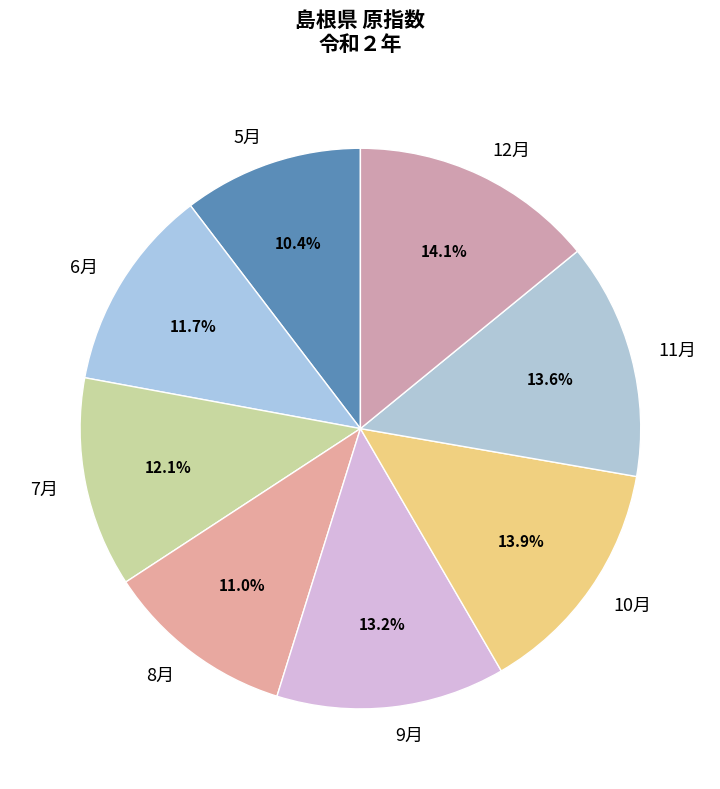

Is 12月 the majority of the pie?

No